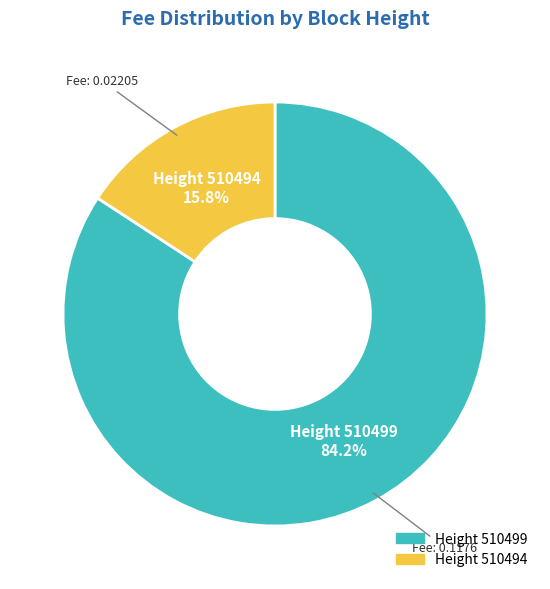

Does any single category account for the majority?

Yes